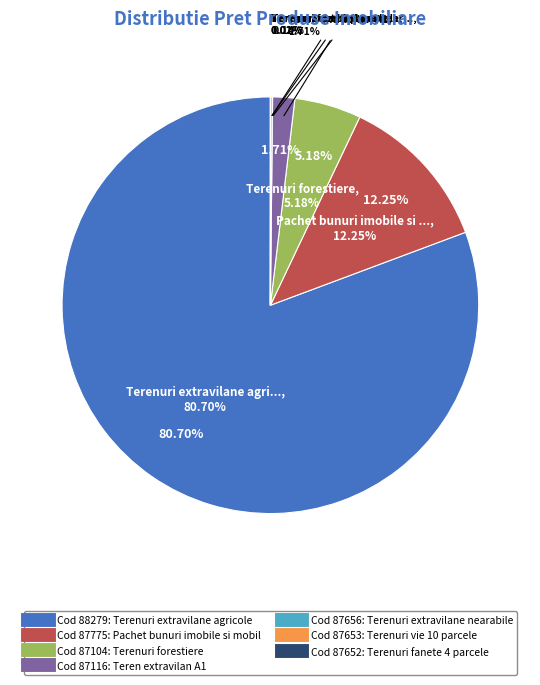

Which slice is the smallest?

87652